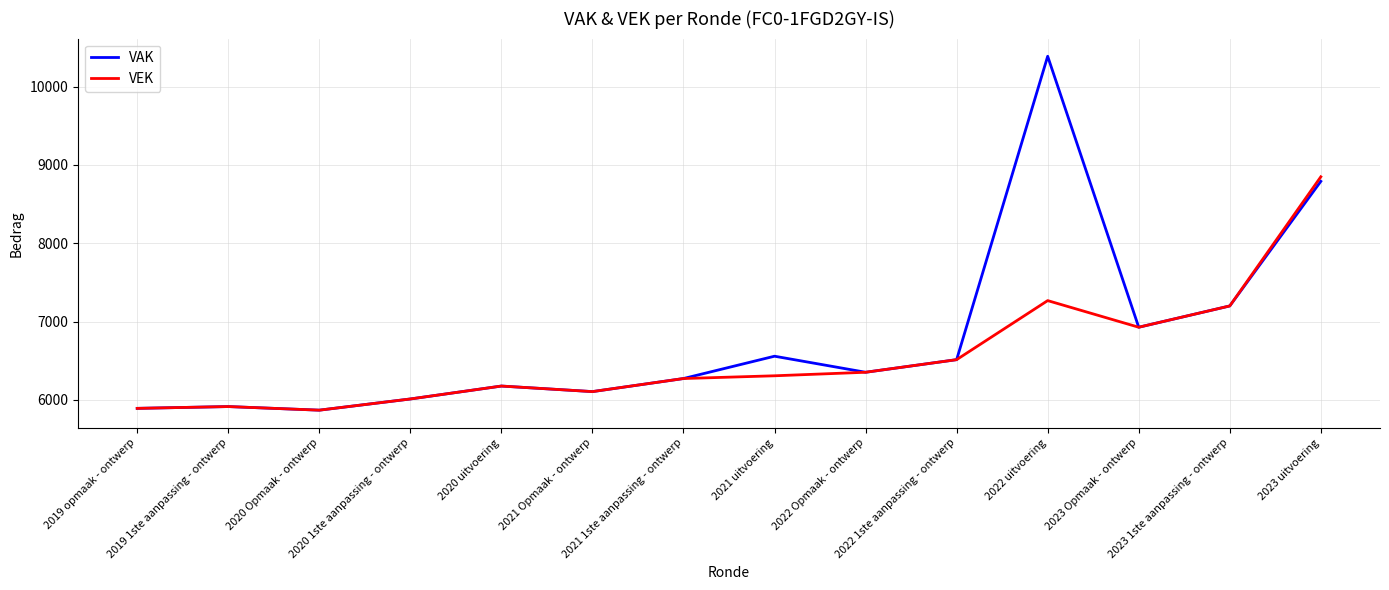

Which series has the widest spread of values?

VAK